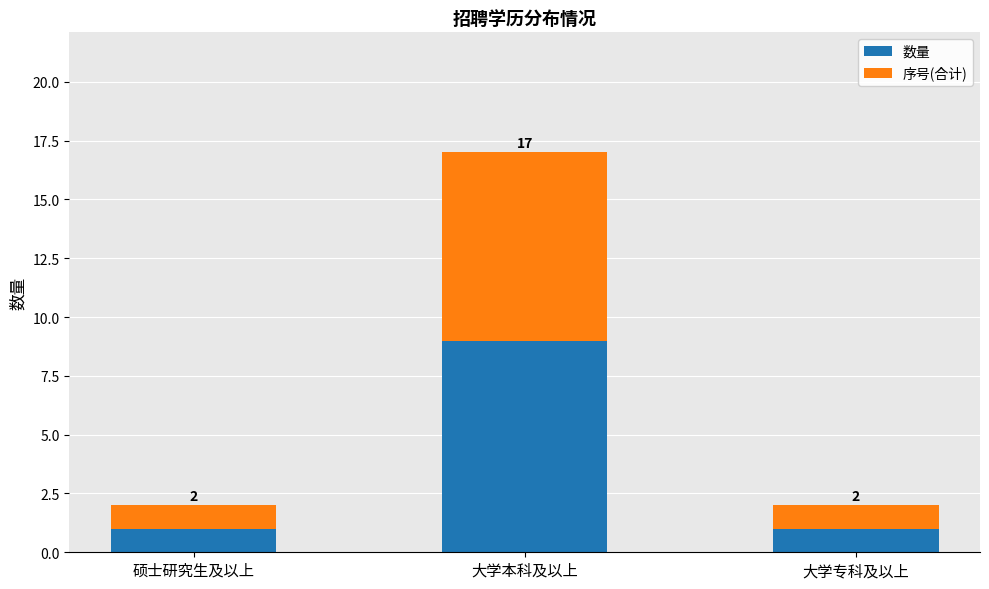

Which series has the largest total across all categories?

数量